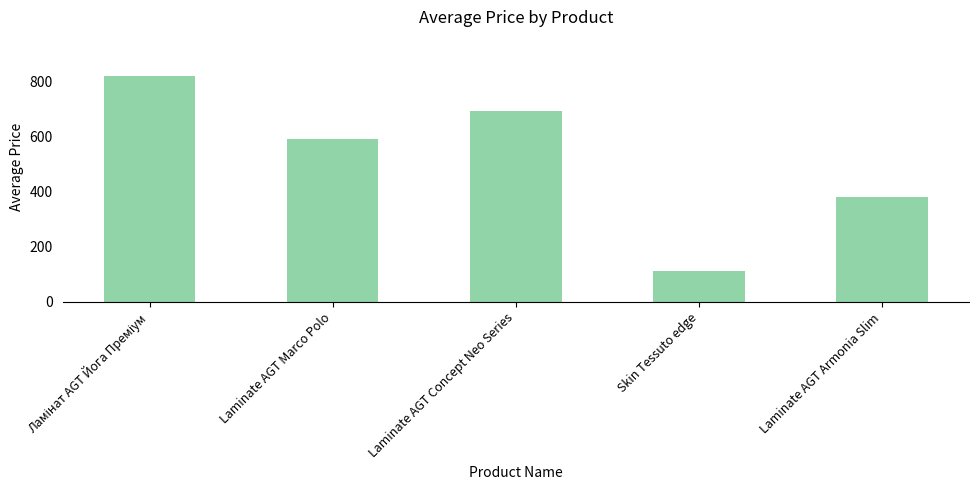

What is the approximate value at Laminate AGT Marco Polo?

589.9